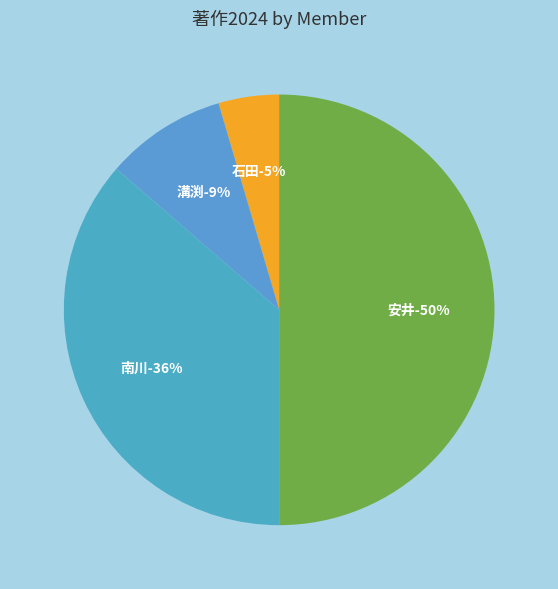

Between 溝渕 啓 (10655) and 石田 徹 (220412), which is larger?

溝渕 啓 (10655)